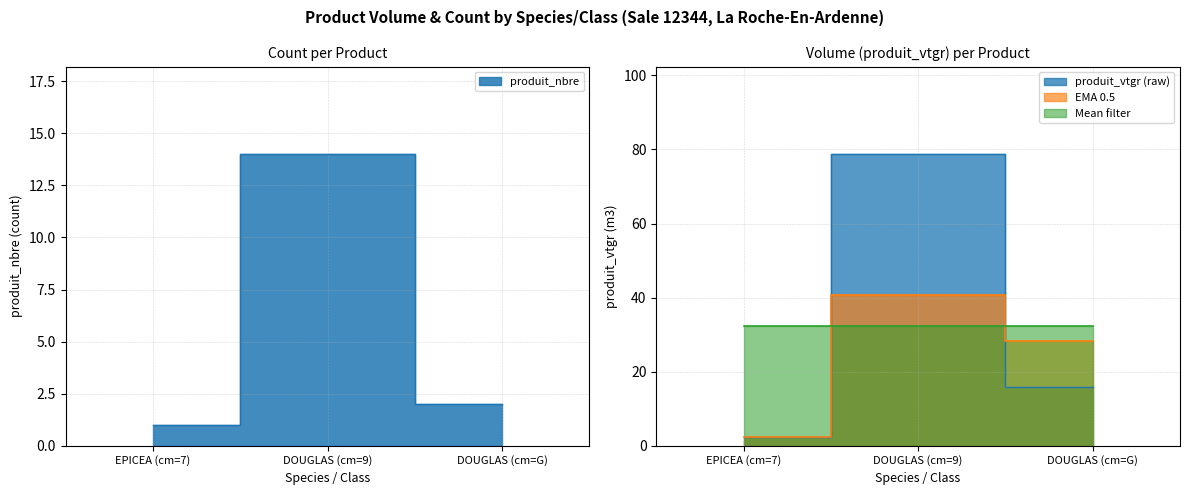

Which series has the largest total across all categories?

produit_vtgr